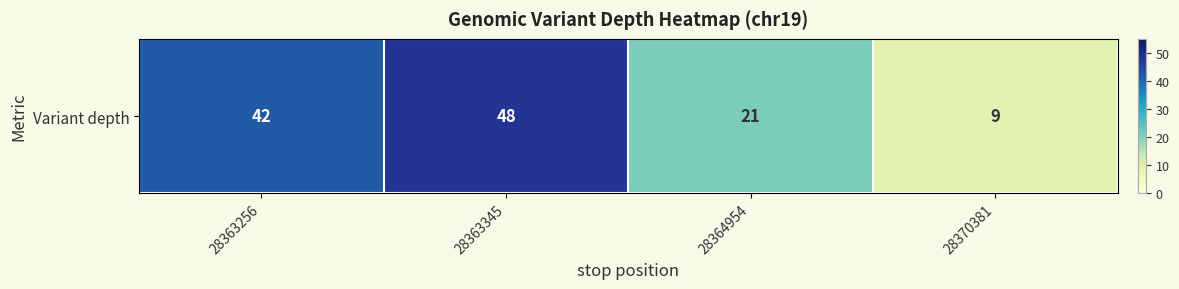

Reading left to right, transcribe all the data shown in this chart.

28363256=42	28363345=48	28364954=21	28370381=9